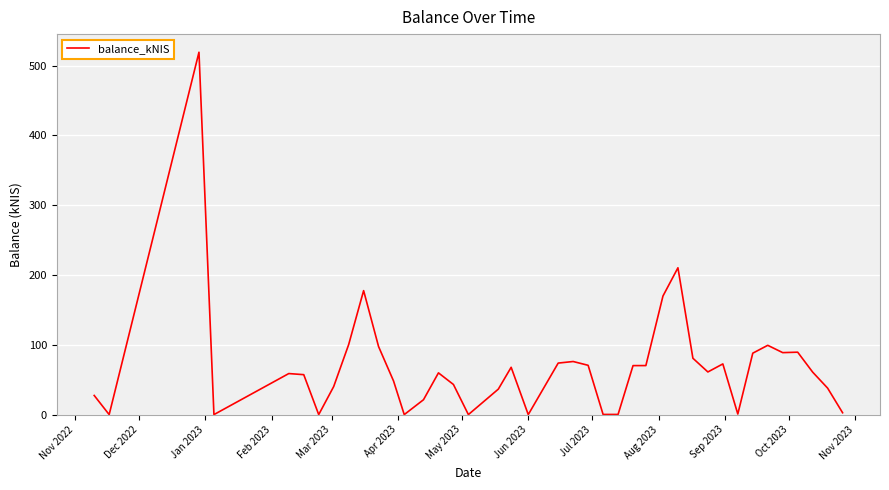

What is the greatest value displayed?

519.0